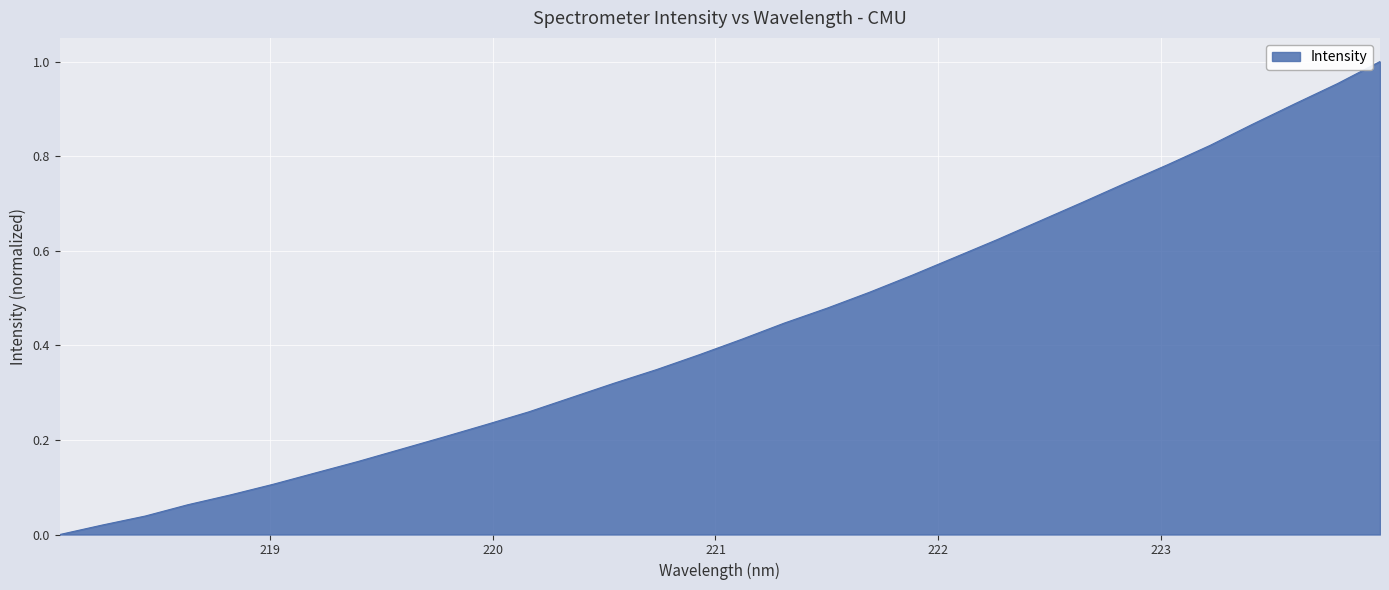

How many categories are shown in the chart?

32